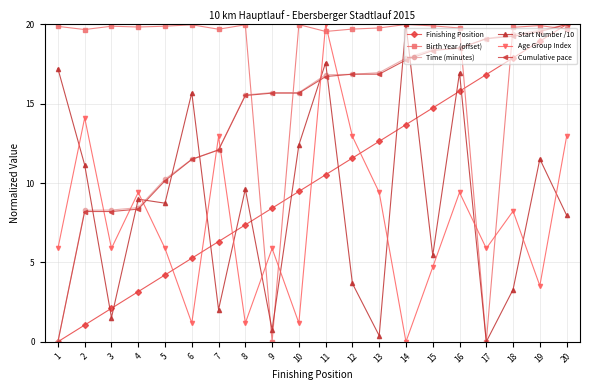

Where does the Start Number /10 series first go above 8?

1